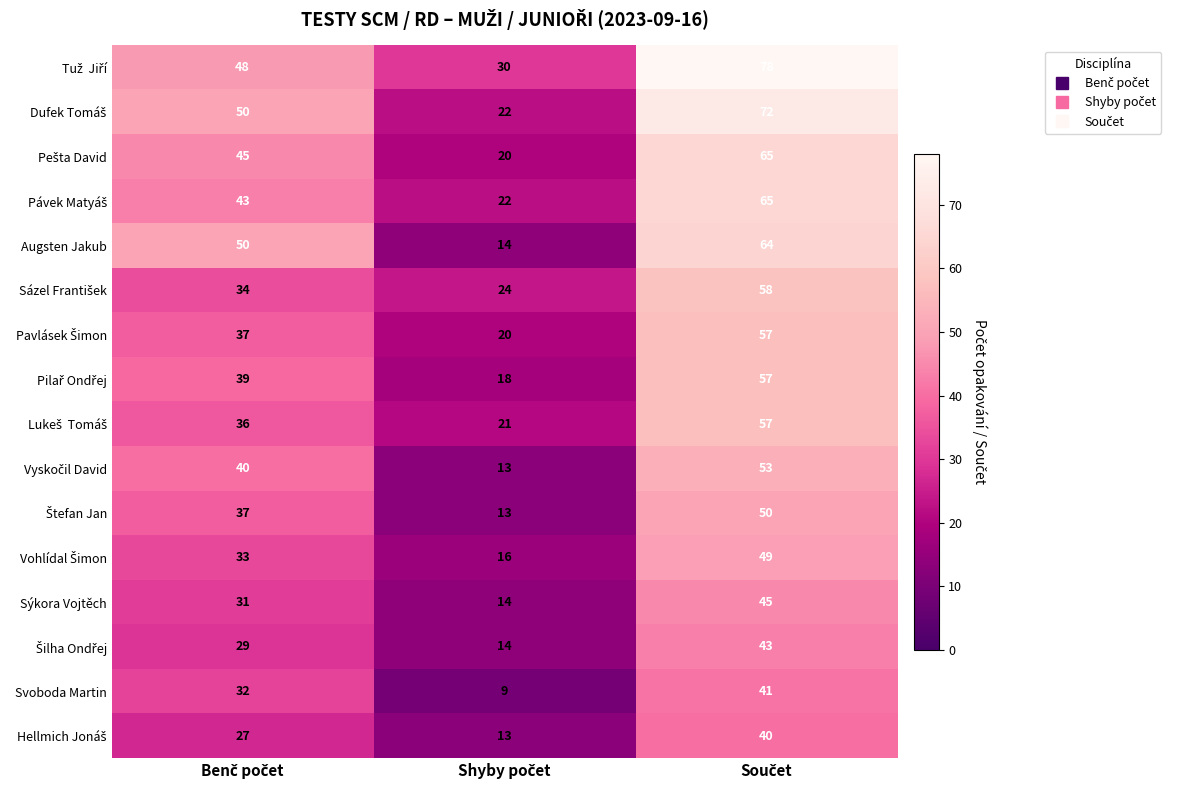

What is the minimum value shown in the chart?

9